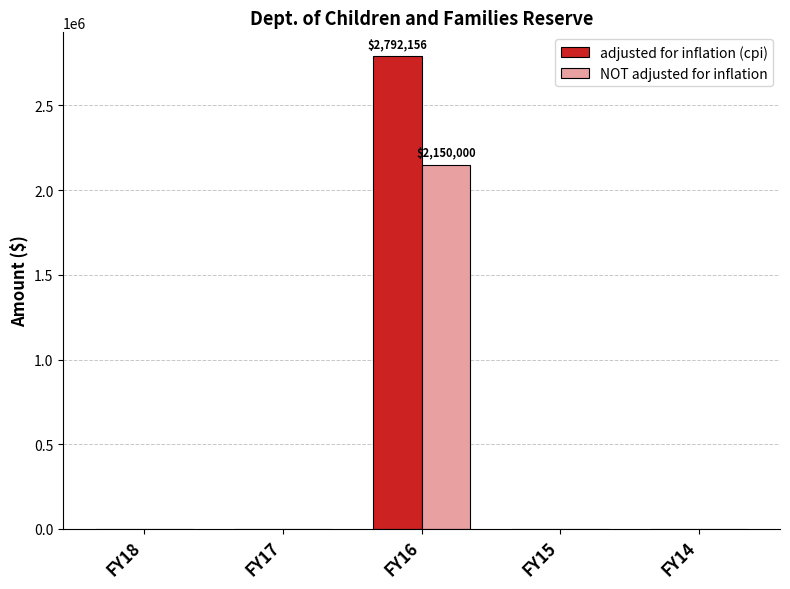

At which category does the chart reach its peak across all series?

FY16